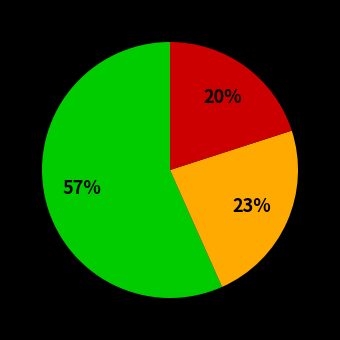

Is there a majority slice in this chart?

Yes